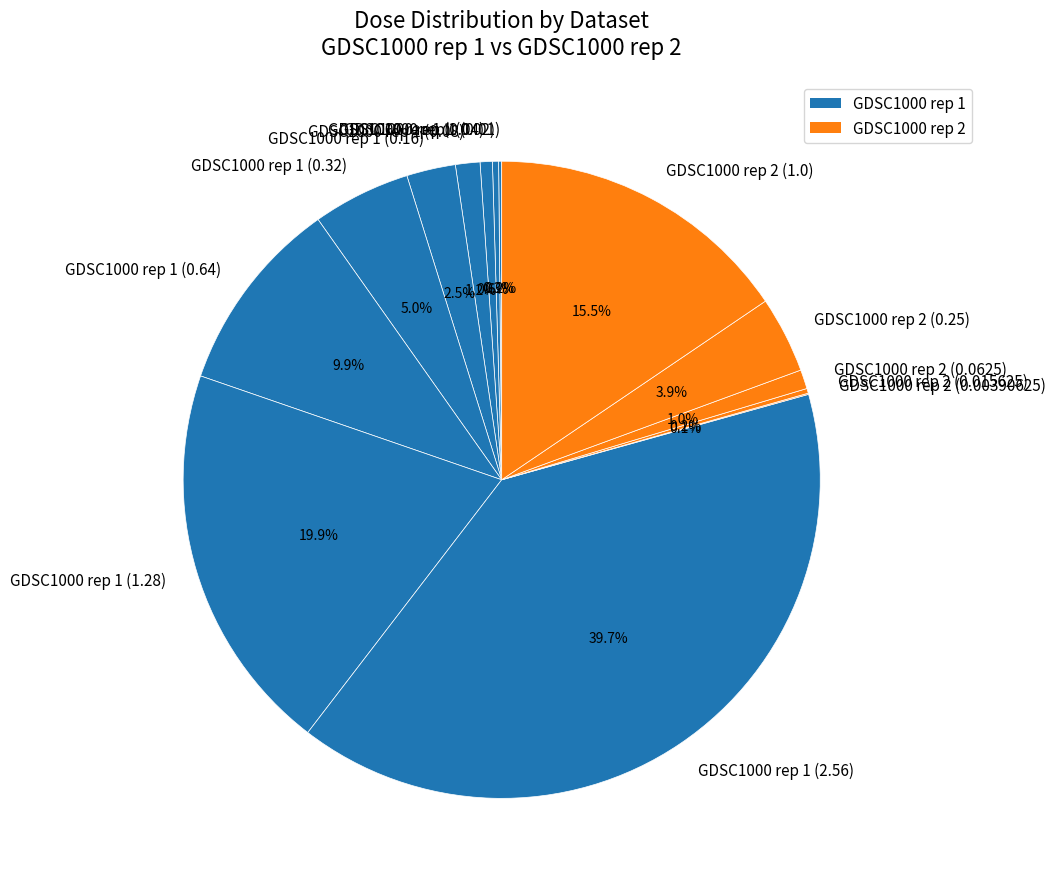

Is there a majority slice in this chart?

No